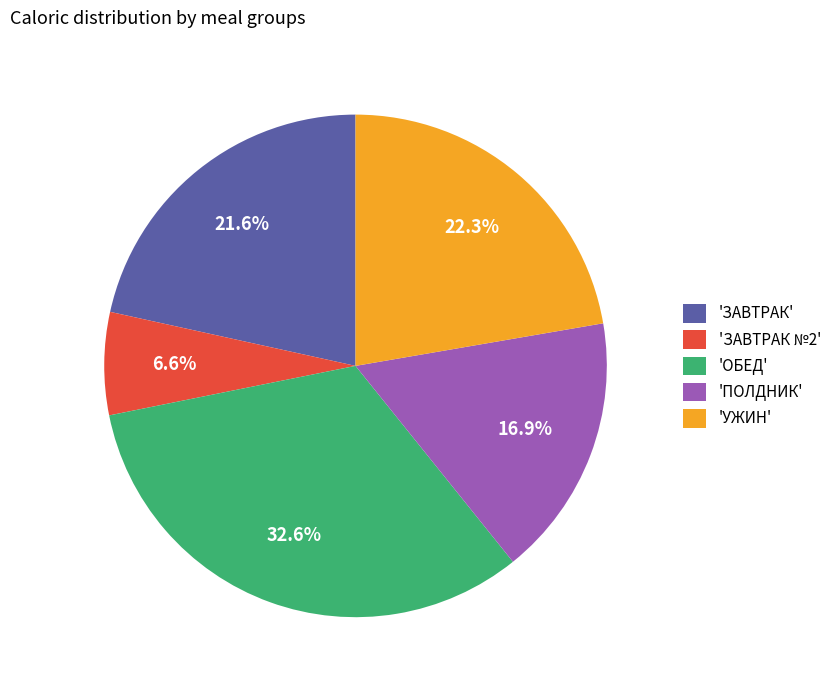

Rank the categories by value from highest to lowest.

'ОБЕД', 'УЖИН', 'ЗАВТРАК', 'ПОЛДНИК', 'ЗАВТРАК №2'